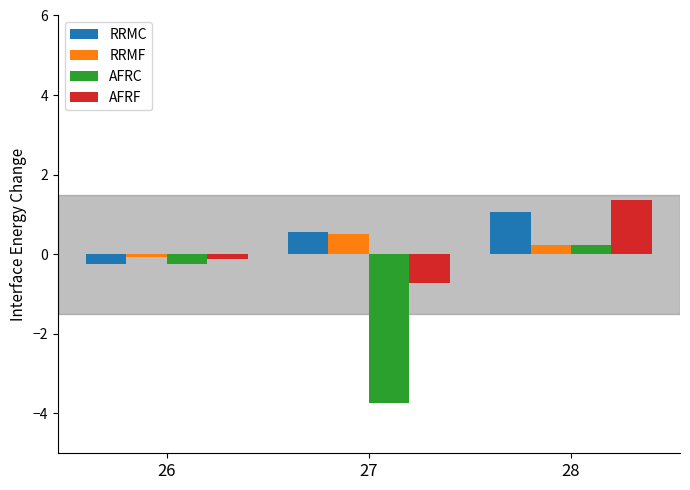

How many bars are there in each group?

4